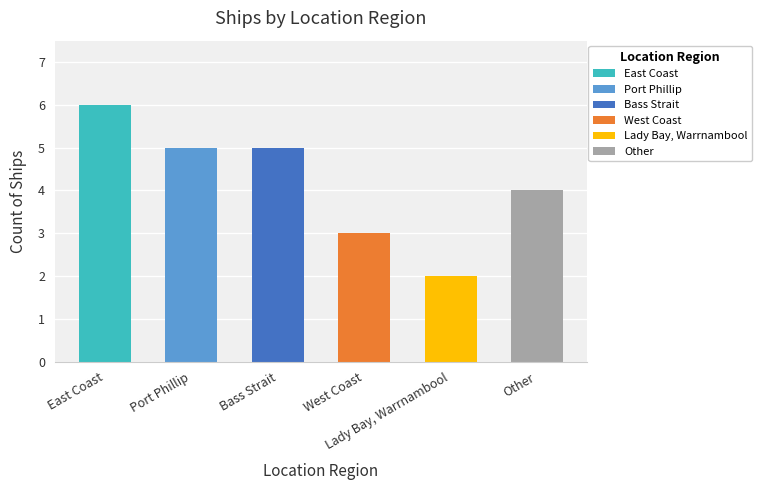

What is the maximum value shown in the chart?

6